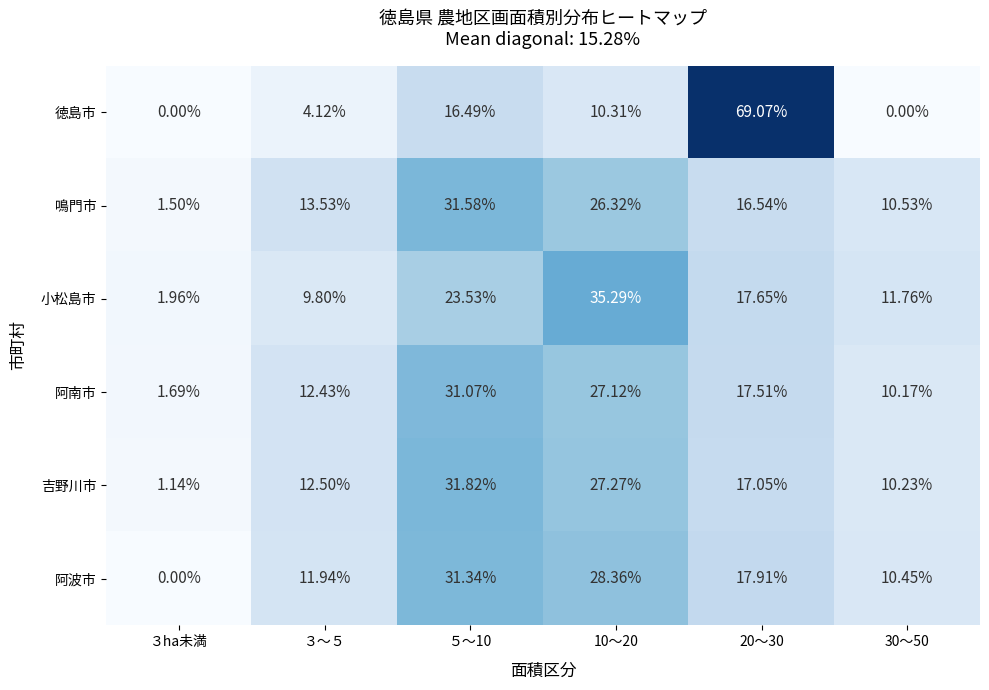

Rank the series by their maximum value, from lowest to highest.

阿南市, 阿波市, 鳴門市, 吉野川市, 小松島市, 徳島市